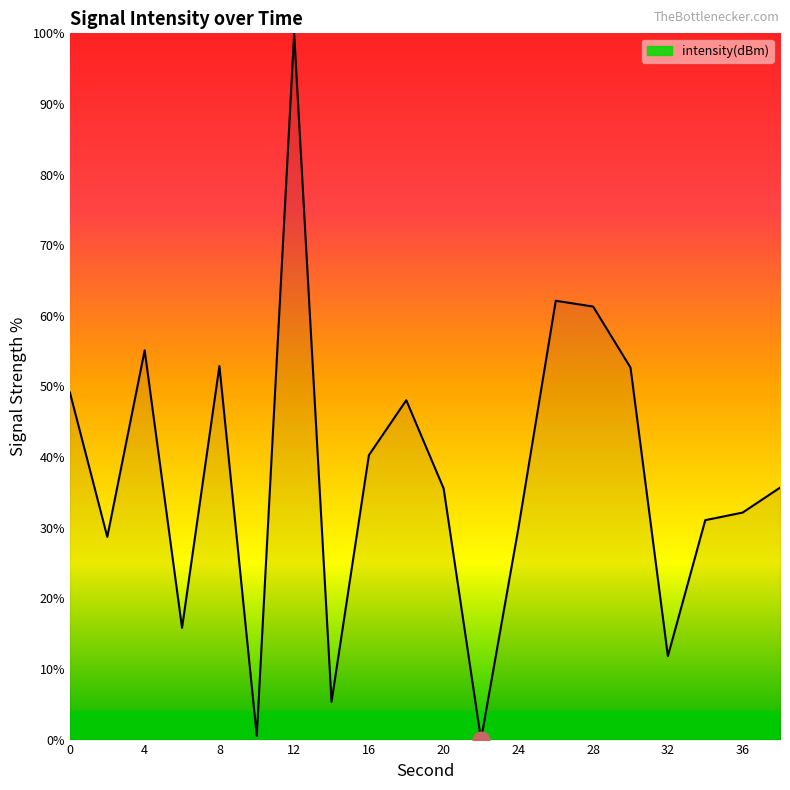

Does the chart display data point markers on the line(s)?

No